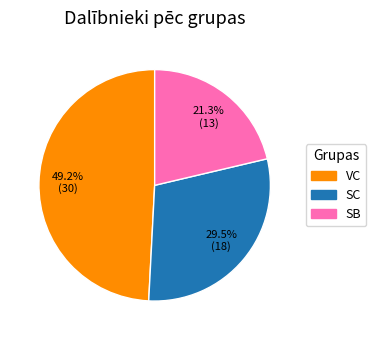

To the nearest percent, what is the combined percentage of SB and SC?

51%